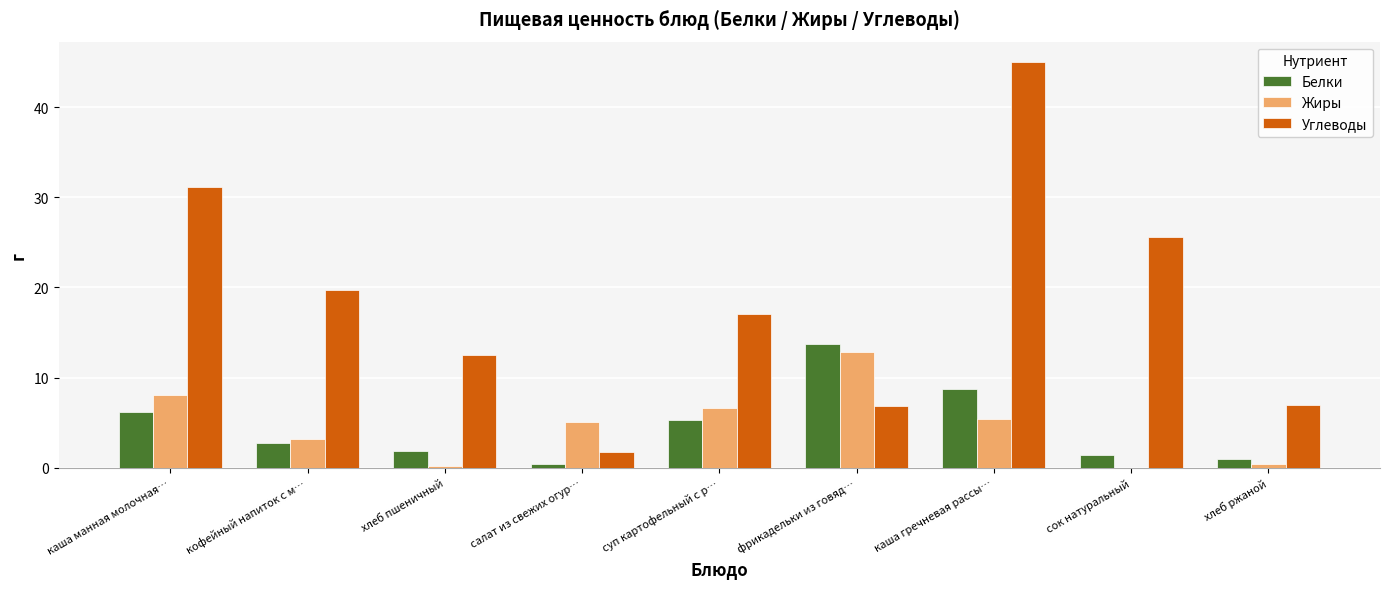

Read the Жиры value at суп картофельный с р….

6.7